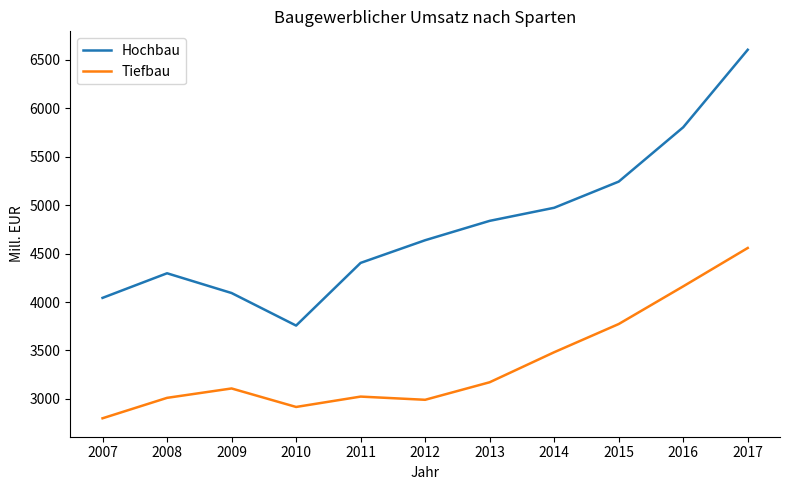

The value of Tiefbau at 2016 is 4162. True or false?

True